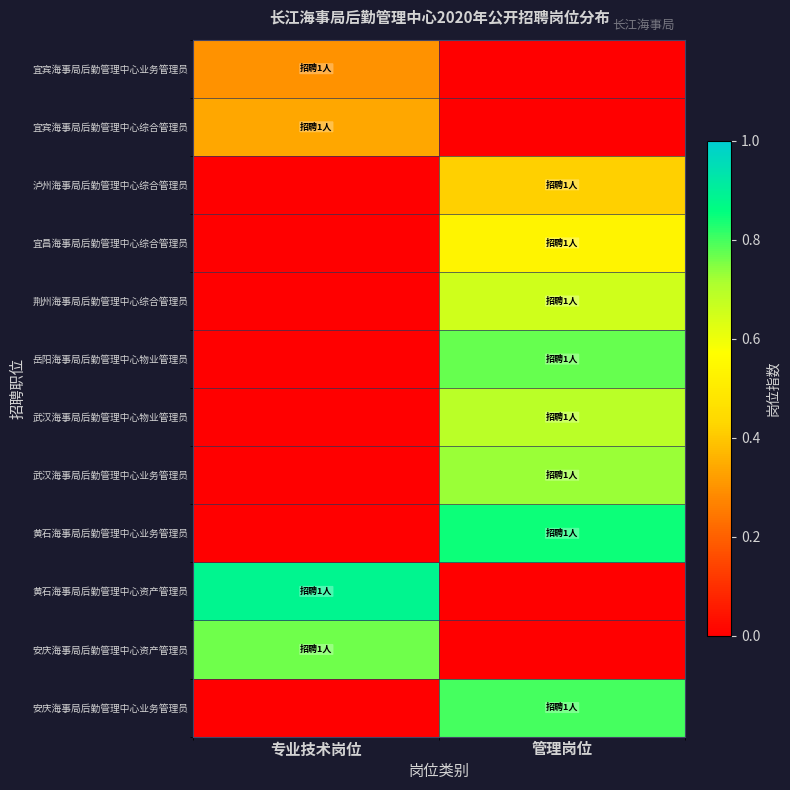

Reading right to left, transcribe all the data shown in this chart.

宜宾海事局后勤管理中心业务管理员: 管理岗位=0.0	专业技术岗位=0.3
宜宾海事局后勤管理中心综合管理员: 管理岗位=0.0	专业技术岗位=0.3
泸州海事局后勤管理中心综合管理员: 管理岗位=0.4	专业技术岗位=0.0
宜昌海事局后勤管理中心综合管理员: 管理岗位=0.5	专业技术岗位=0.0
荆州海事局后勤管理中心综合管理员: 管理岗位=0.7	专业技术岗位=0.0
岳阳海事局后勤管理中心物业管理员: 管理岗位=0.8	专业技术岗位=0.0
武汉海事局后勤管理中心物业管理员: 管理岗位=0.7	专业技术岗位=0.0
武汉海事局后勤管理中心业务管理员: 管理岗位=0.7	专业技术岗位=0.0
黄石海事局后勤管理中心业务管理员: 管理岗位=0.8	专业技术岗位=0.0
黄石海事局后勤管理中心资产管理员: 管理岗位=0.0	专业技术岗位=0.9
安庆海事局后勤管理中心资产管理员: 管理岗位=0.0	专业技术岗位=0.8
安庆海事局后勤管理中心业务管理员: 管理岗位=0.8	专业技术岗位=0.0